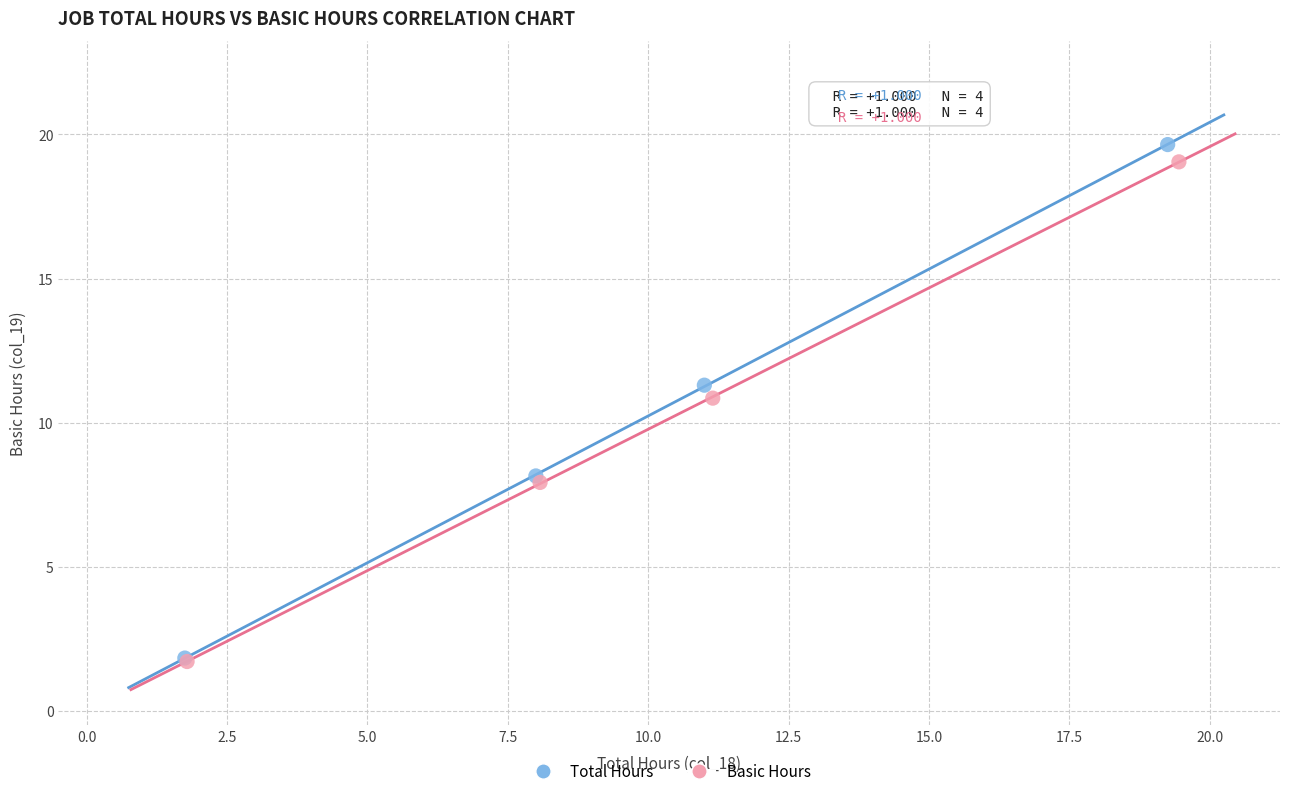

Which series has the largest Y range (max minus min)?

Total Hours